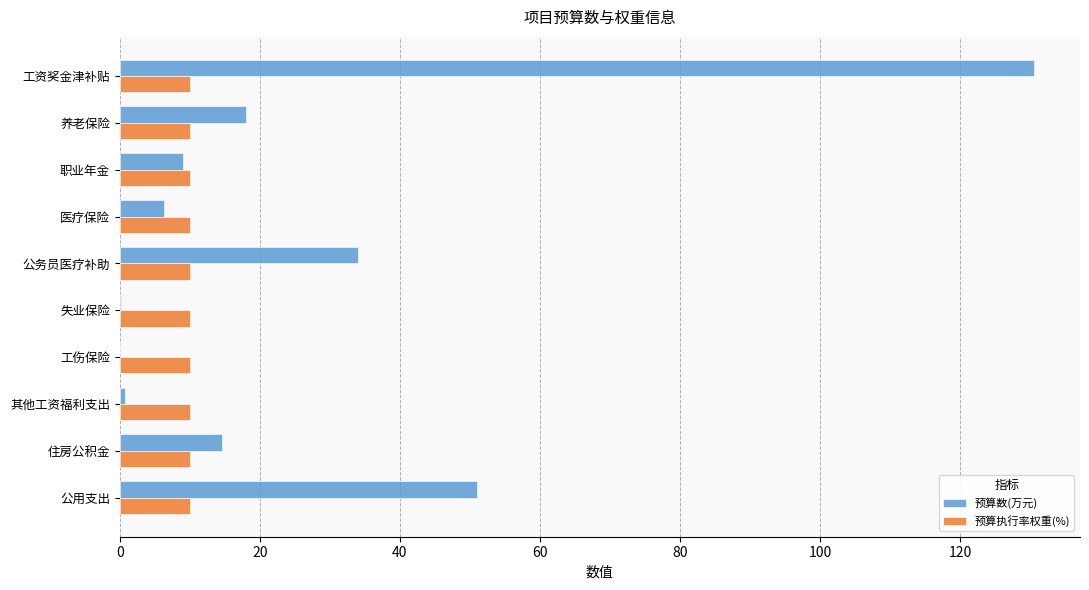

What is the average value of the 预算执行率权重(%) series?

10.0